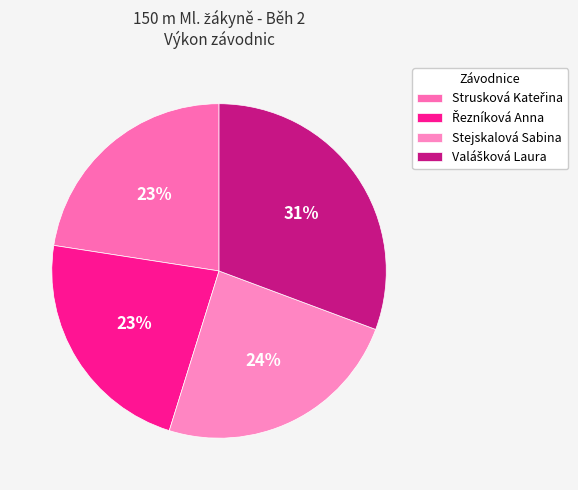

What percentage is NOT represented by Stejskalová Sabina?

75.9%